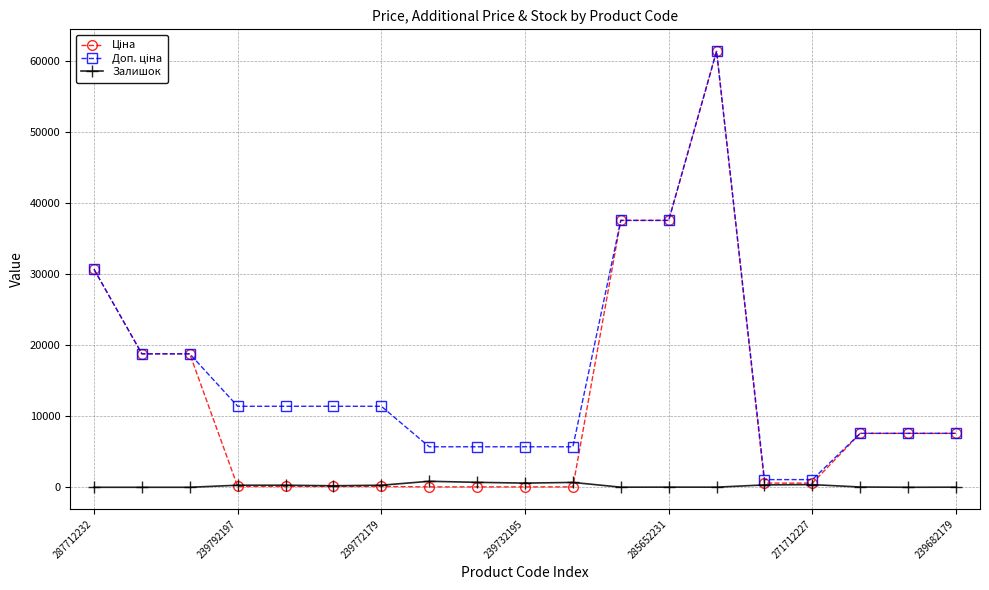

What is the greatest value displayed?

61434.3